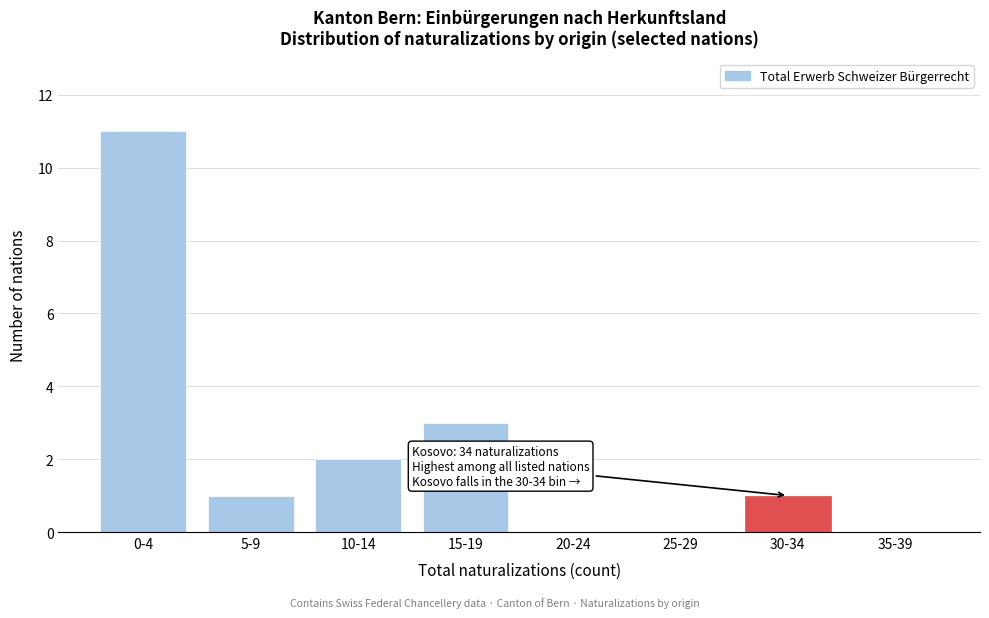

Reading left to right, transcribe all the data shown in this chart.

0-4=11	5-9=1	10-14=2	15-19=3	20-24=0	25-29=0	30-34=1	35-39=0